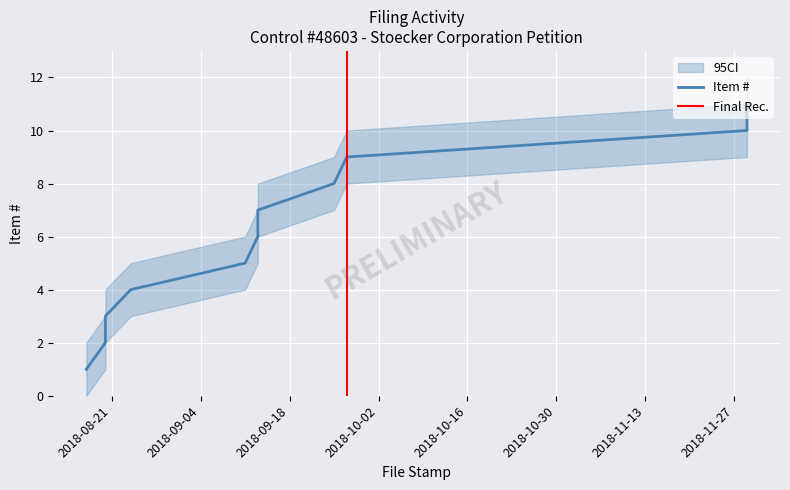

What is the label of the 2nd point from the left?

2018-08-20